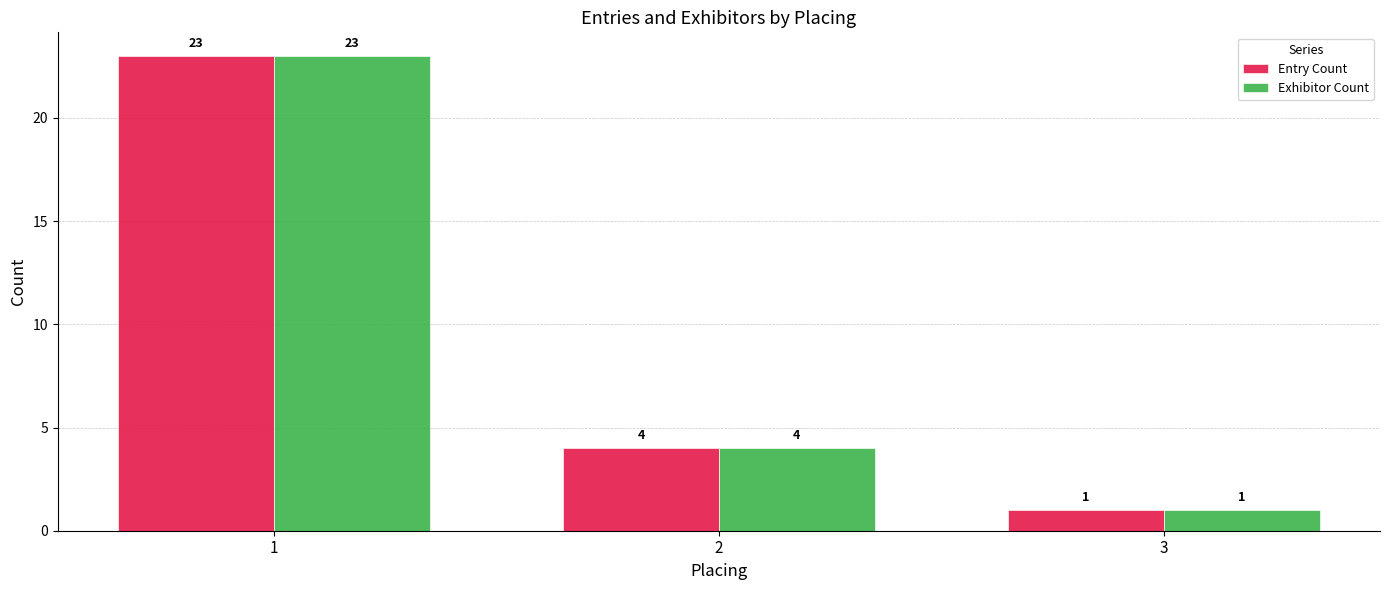

At which category does the chart reach its peak across all series?

1